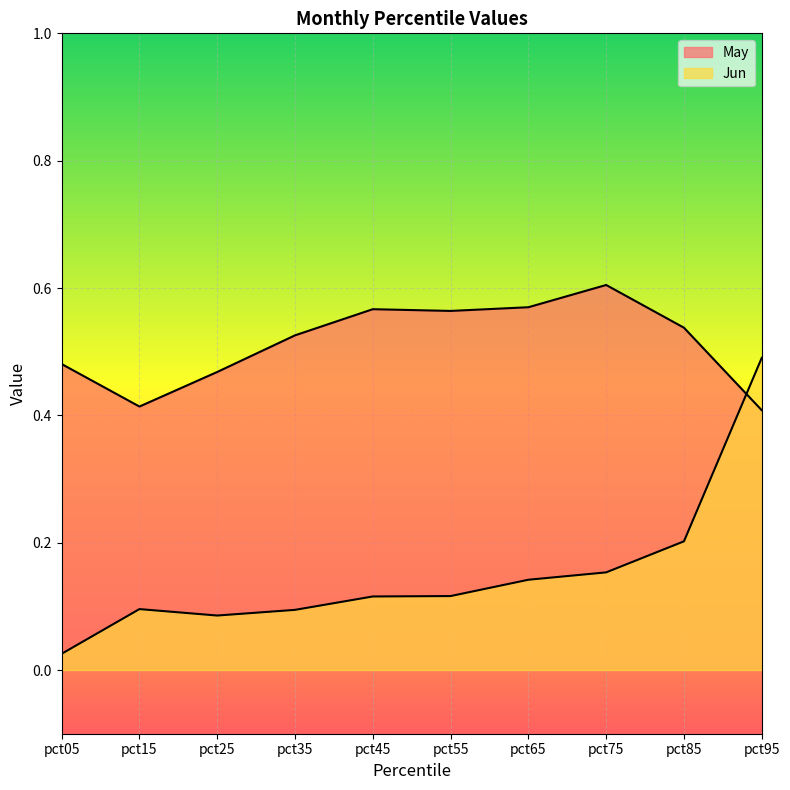

Where is Jun nearest to the value 0?

pct05